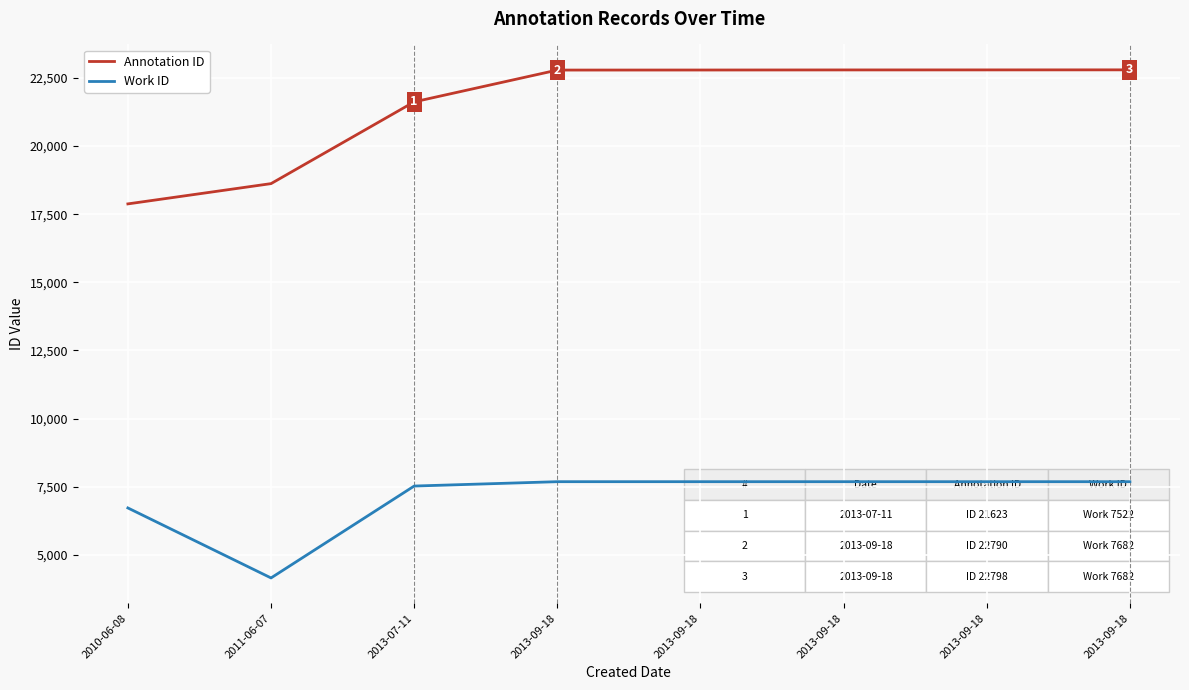

The Work ID series shows 7682 at 2013-09-18. True or false?

True